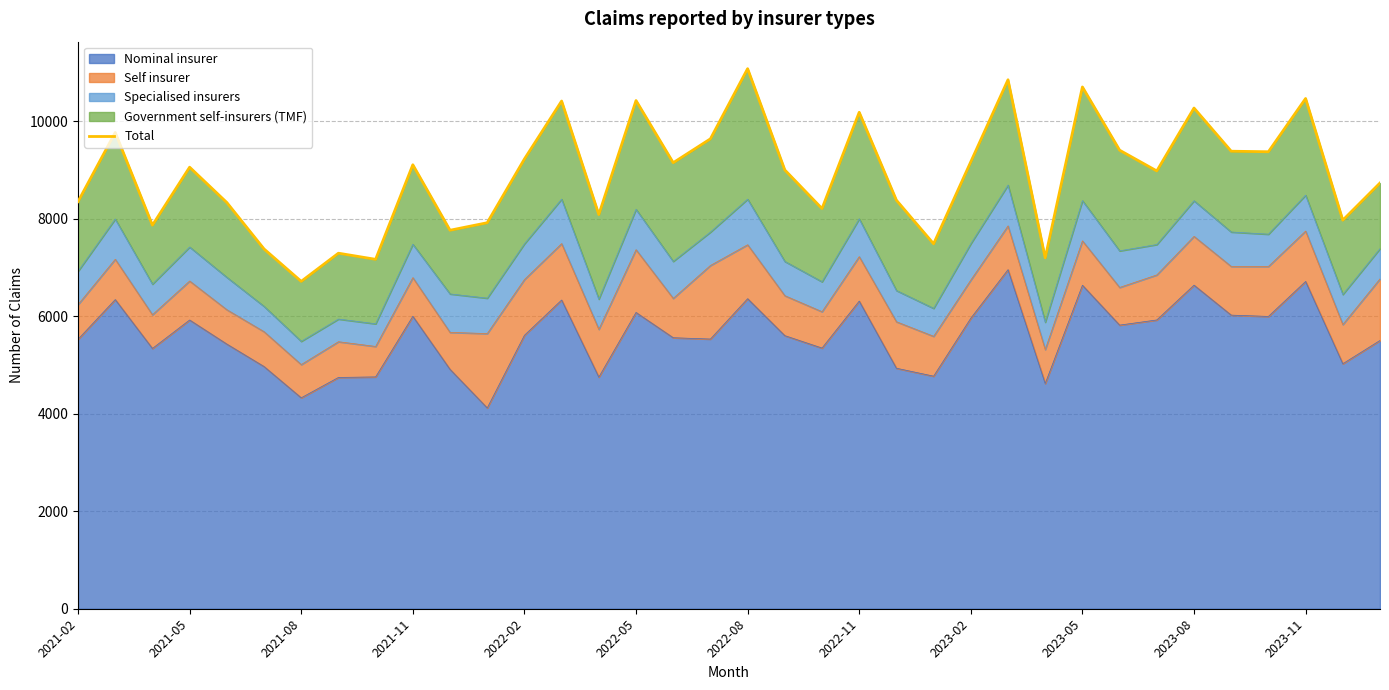

What is the greatest value displayed?

11084